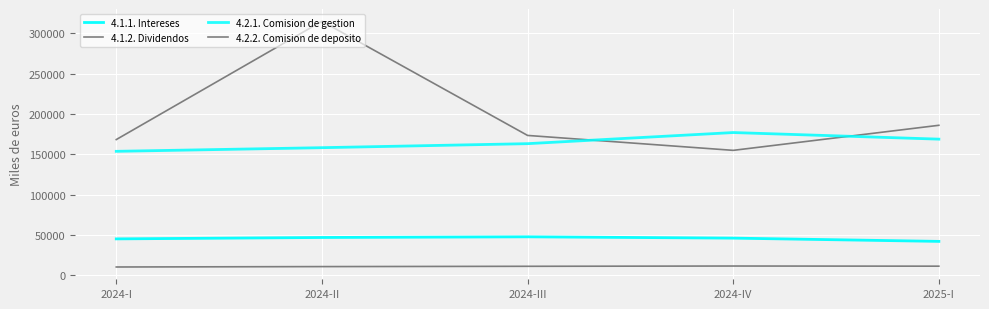

True or false: 4.2.2. Comision de deposito and 4.1.2. Dividendos intersect in this chart.

False